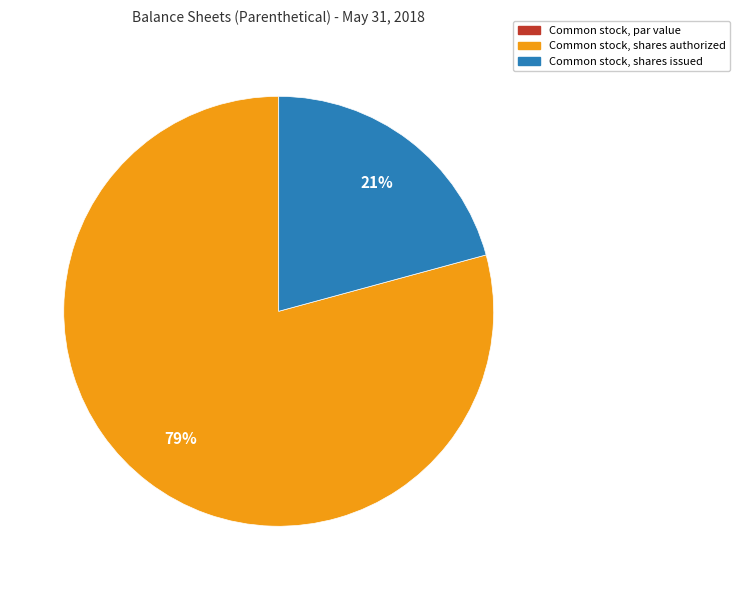

To the nearest percent, what is the difference between the Common stock, shares authorized and Common stock, shares issued slice percentages?

58%